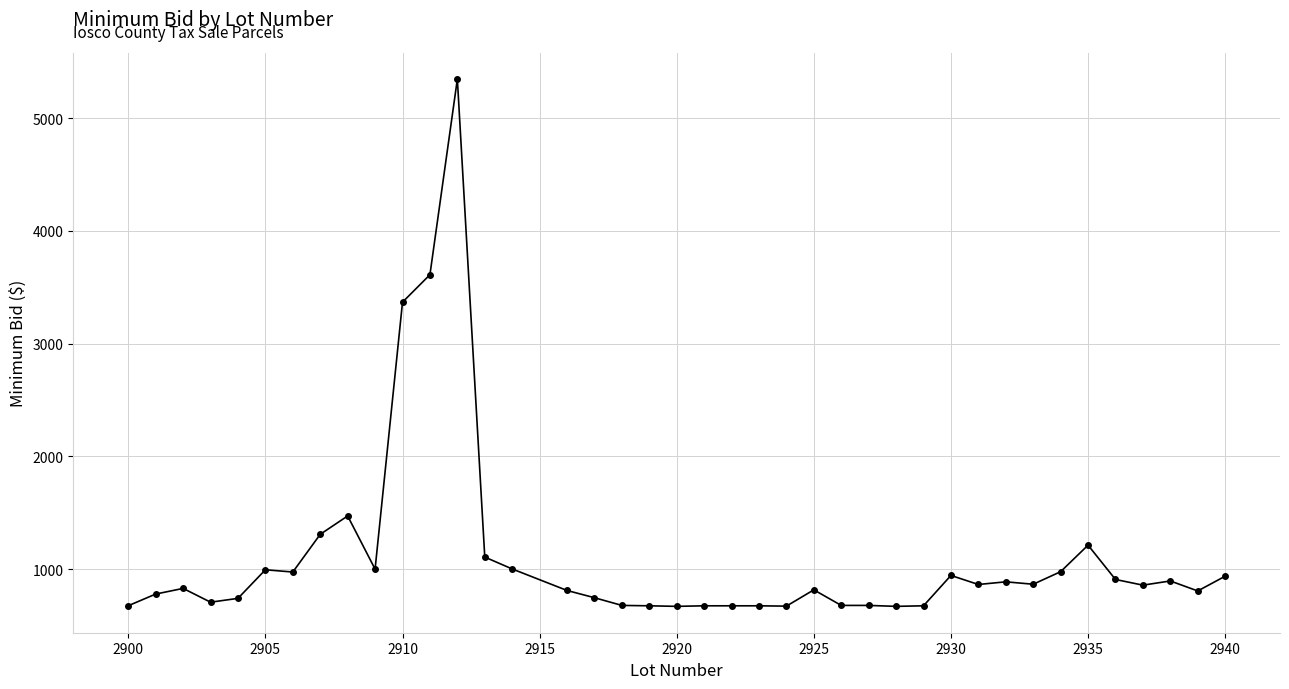

What is the value of the 23rd point from the left?

674.1